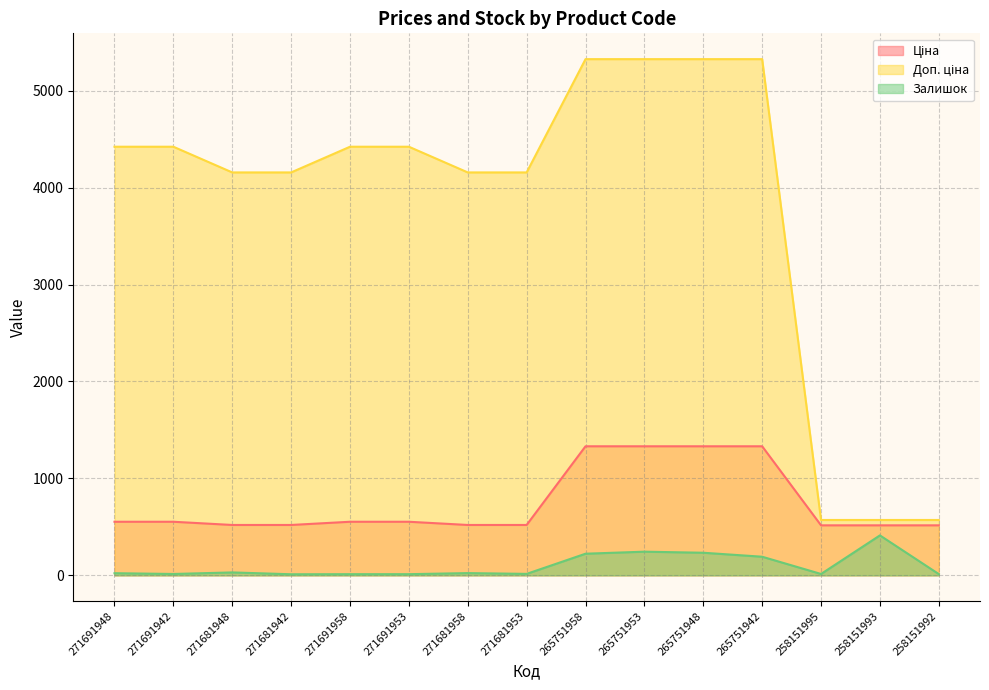

Rank the series at 265751953 from lowest to highest value.

Залишок, Ціна, Доп. ціна